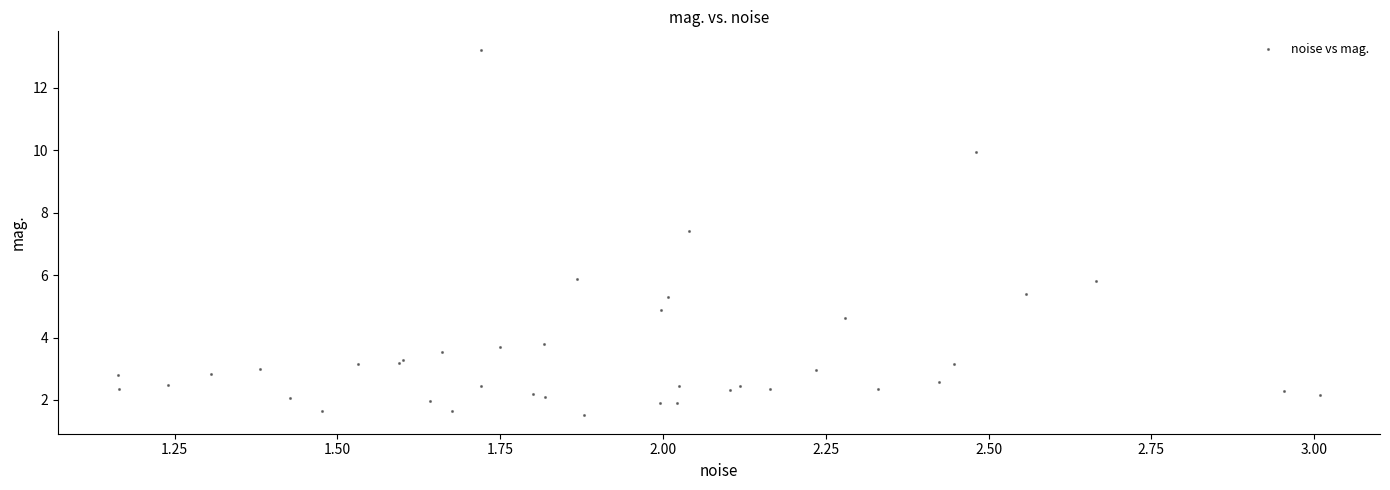

What Y value in the scatter plot is closest to 7?

7.4